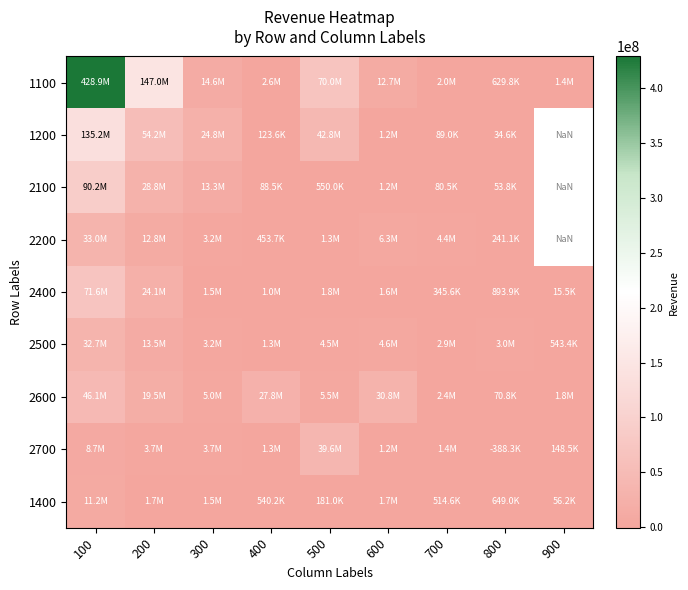

Is the value of 2700 at 700 greater than the value of 2600 at 700?

No